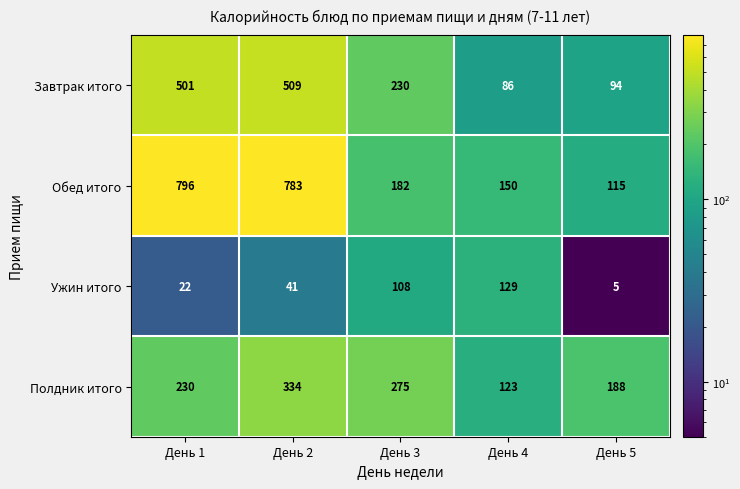

List the series in order of their peak value, highest first.

Обед итого, Завтрак итого, Полдник итого, Ужин итого